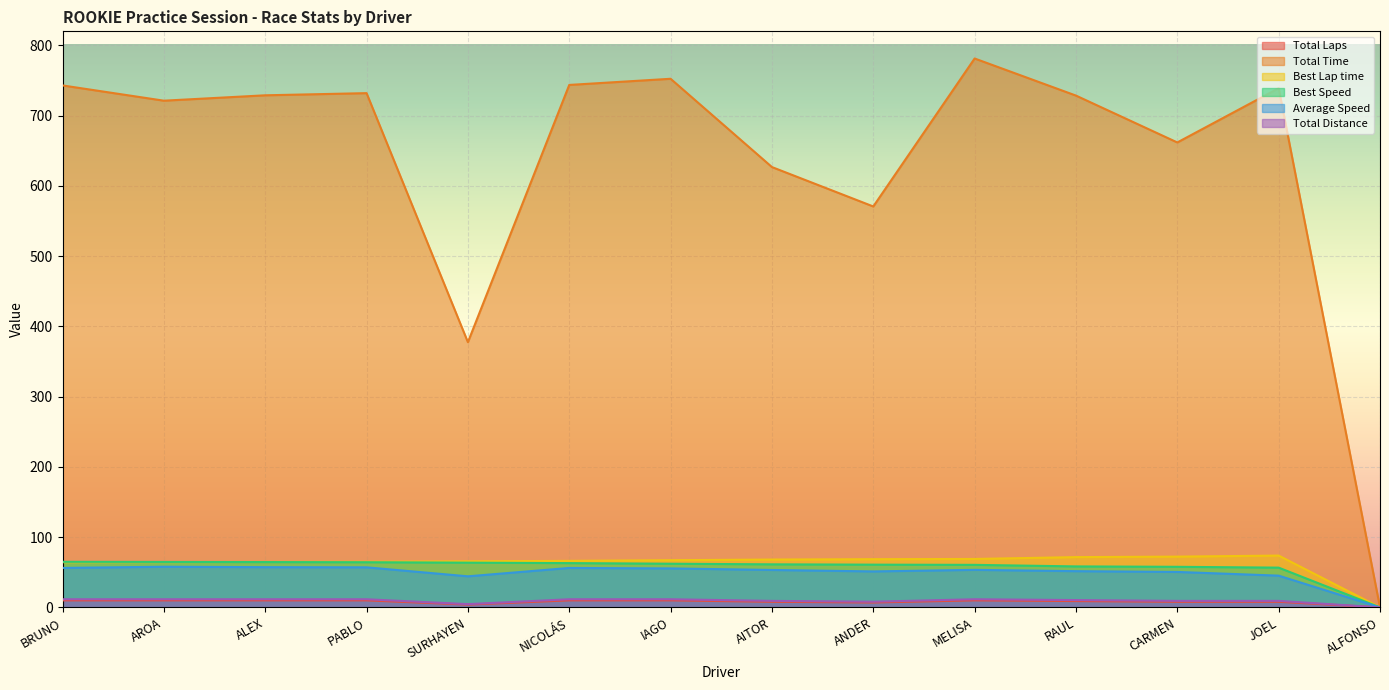

True or false: Best Lap time has more than 2 points higher than both neighbors.

False